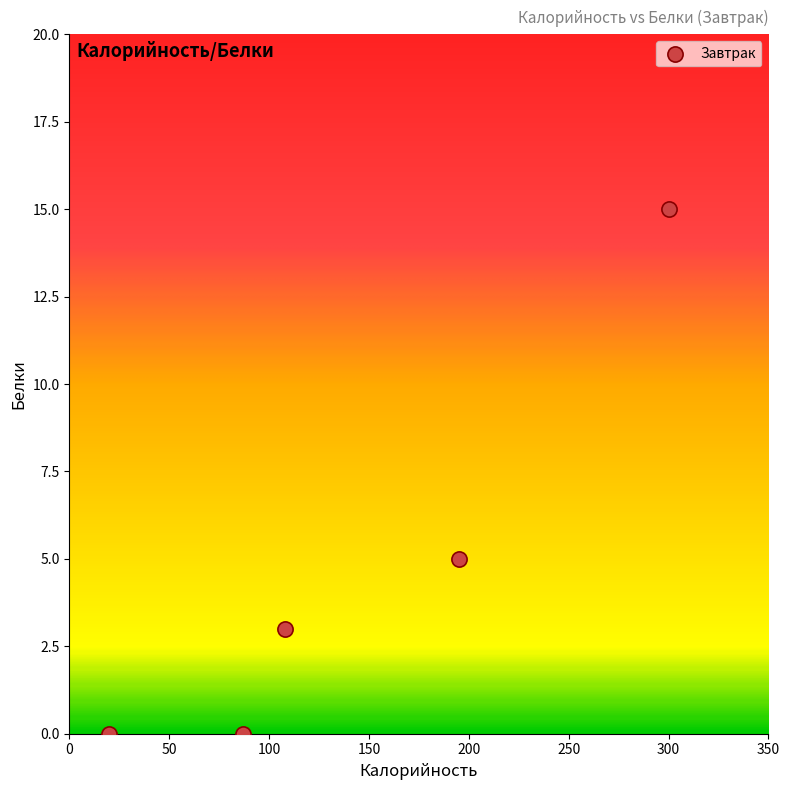

What is the range of Y values (max minus min)?

15